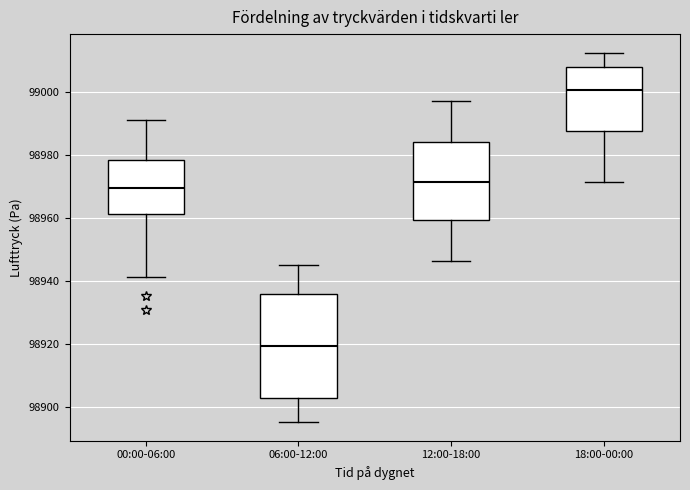

Reading left to right, read every box against the y-axis: the position of its median line, the range the box covers, and the ends of its whiskers. The values are not printed on the chart, so give them approximately, as read against the axis.

00:00-06:00: median 98970, box 98962 to 98978, whiskers 98942 to 98992
06:00-12:00: median 98920, box 98902 to 98936, whiskers 98896 to 98946
12:00-18:00: median 98972, box 98960 to 98984, whiskers 98946 to 98998
18:00-00:00: median 99000, box 98988 to 99008, whiskers 98972 to 99012